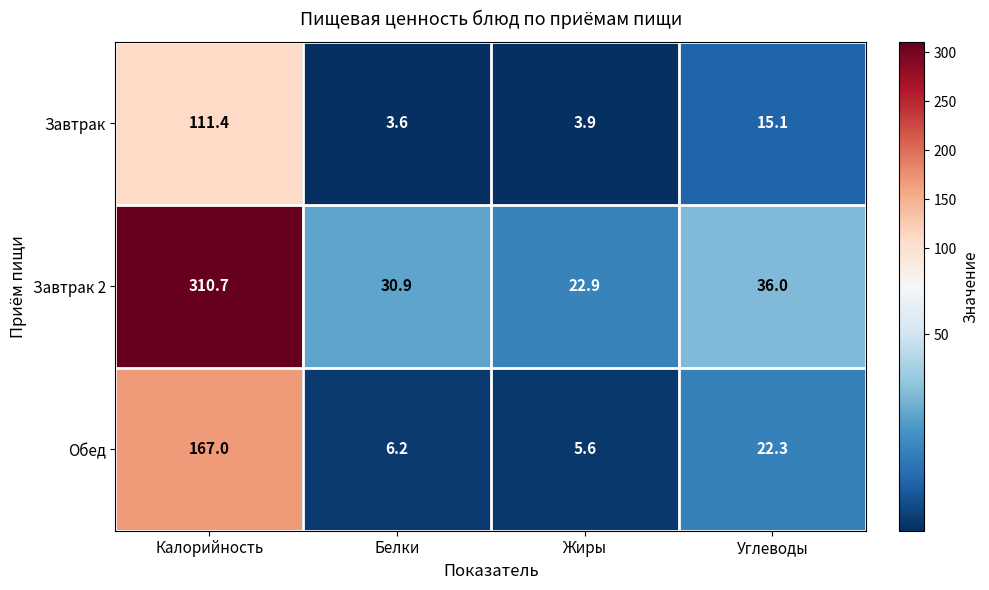

The value of Завтрак at Белки is 3.6. True or false?

True